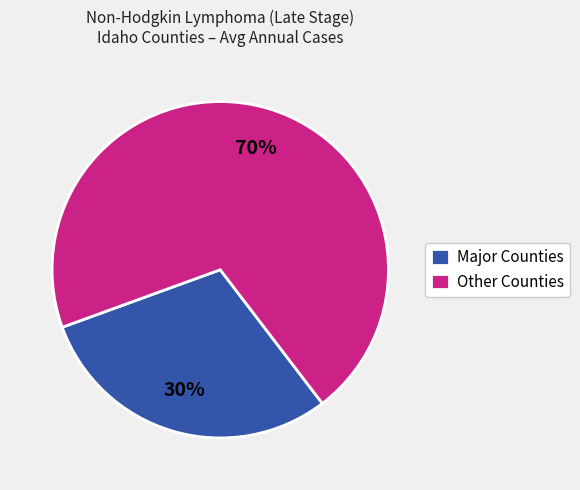

To the nearest percent, what is the difference between the largest and smallest slice percentages?

40%